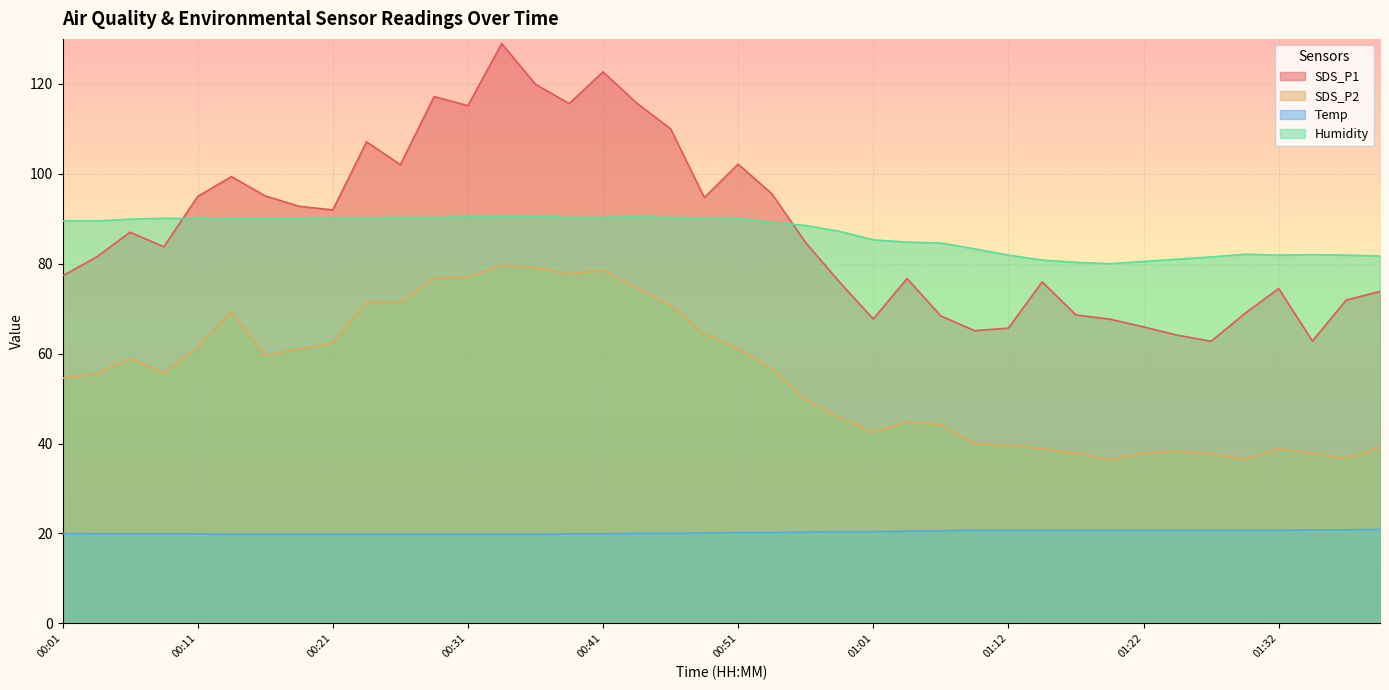

What is the label of the 20th point from the left?

00:49